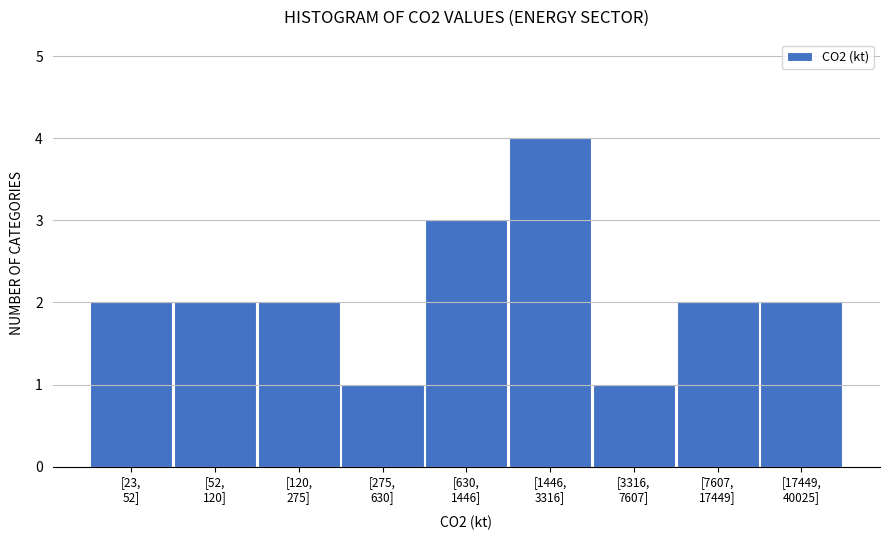

Reading left to right, extract all data points from this chart.

2	2	2	1	3	4	1	2	2